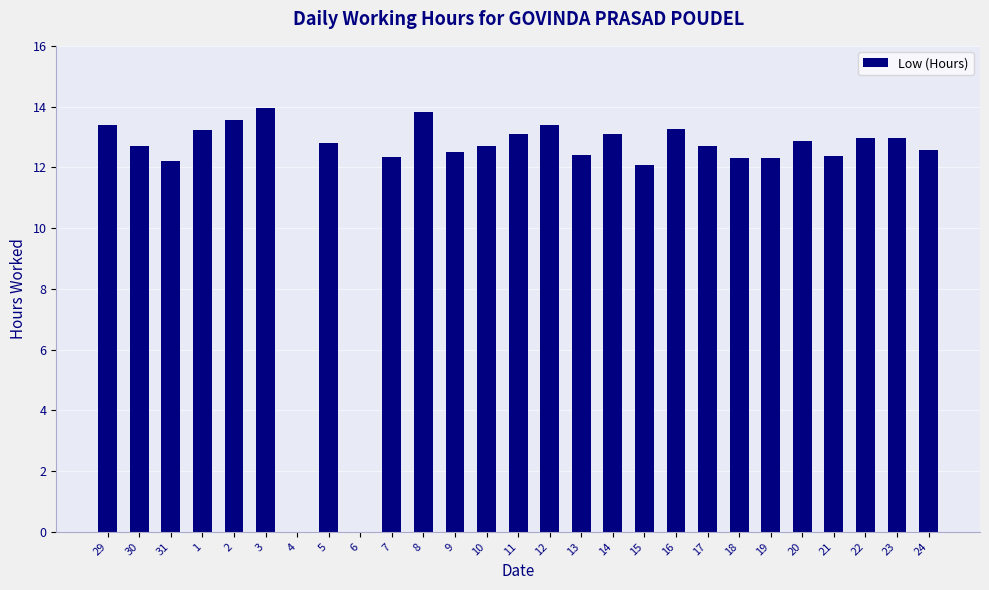

At which category does the chart reach its peak across all series?

3